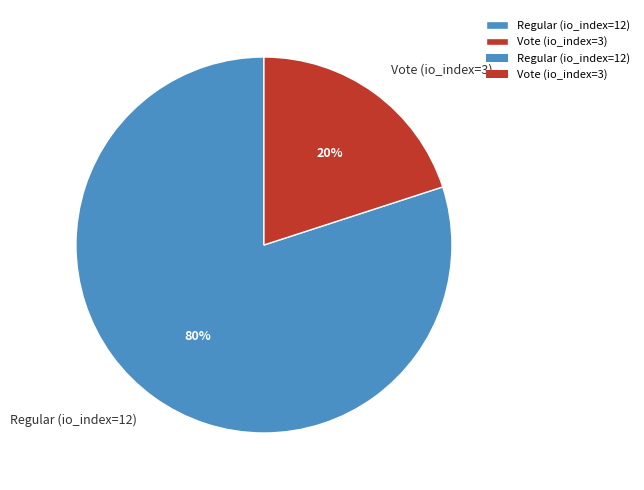

What percentage is the Vote (io_index=3) slice, to the nearest percent?

20%